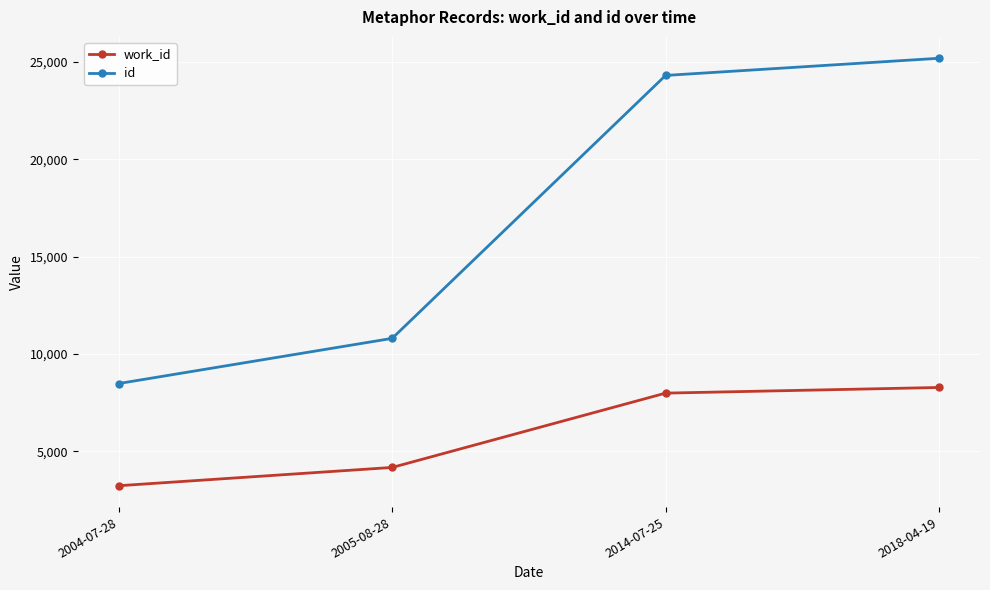

True or false: work_id and id intersect in this chart.

False